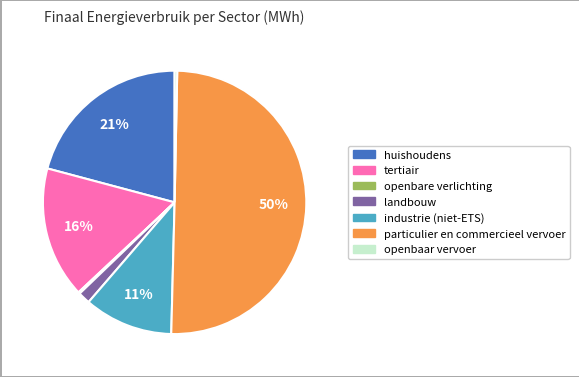

What is the ratio of the value at landbouw to the value at tertiair?

0.1